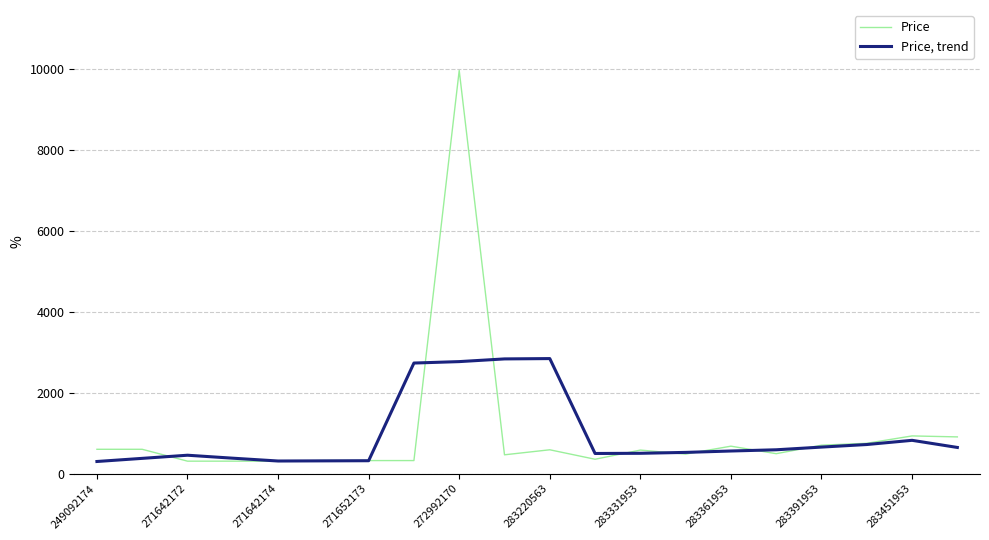

What is the smallest value displayed?

301.9